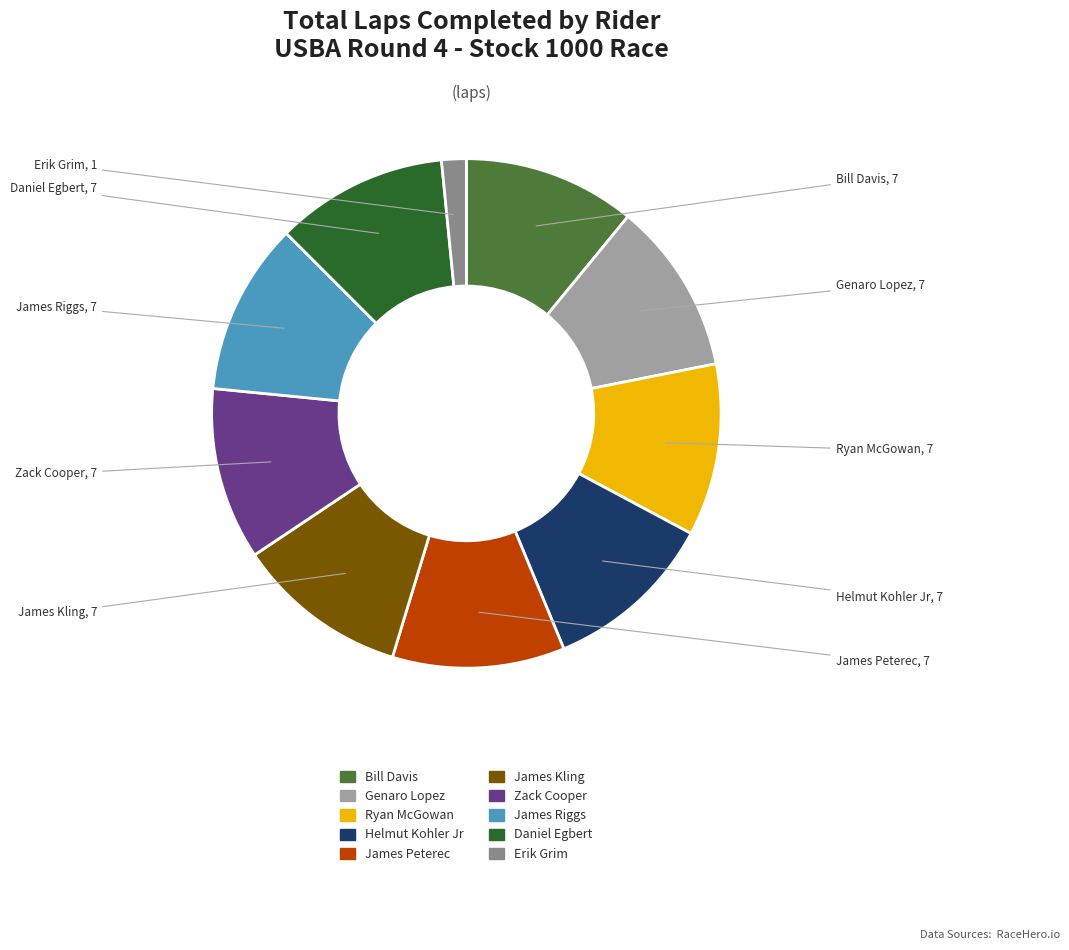

Is it true that Bill Davis is 11% of the pie?

True